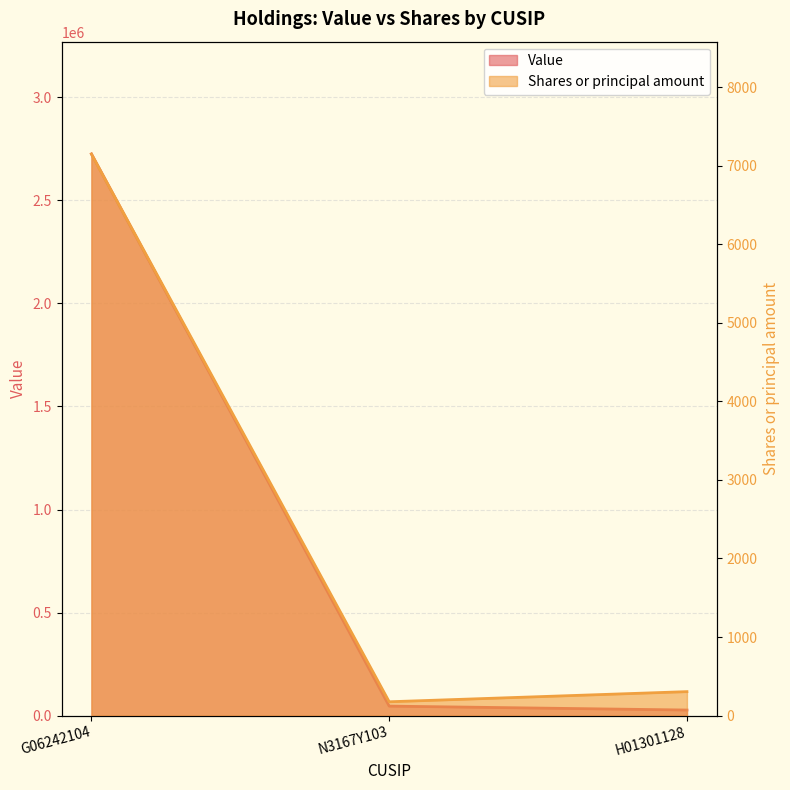

Which label corresponds to the smallest value in the chart?

N3167Y103